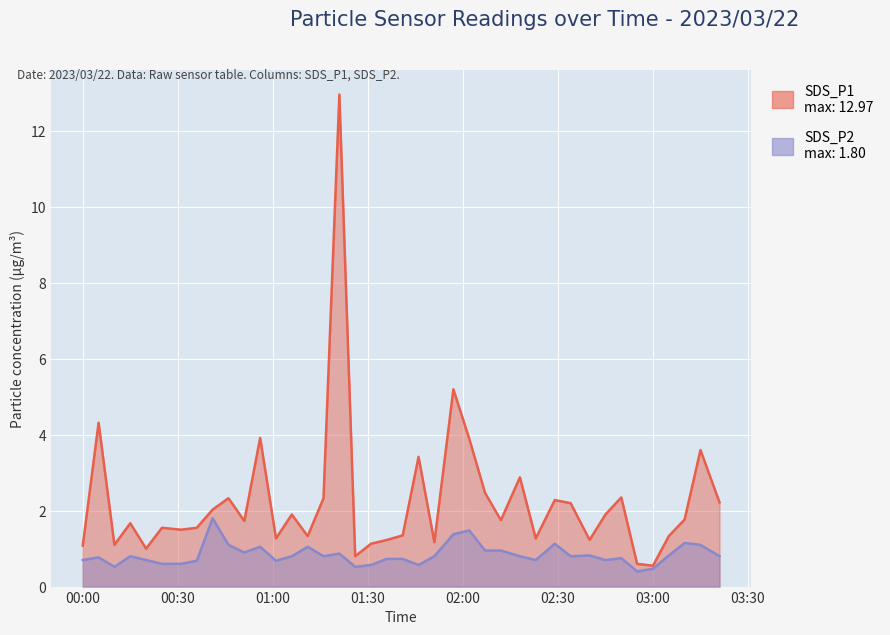

What is the average value of the SDS_P1 series?

2.3